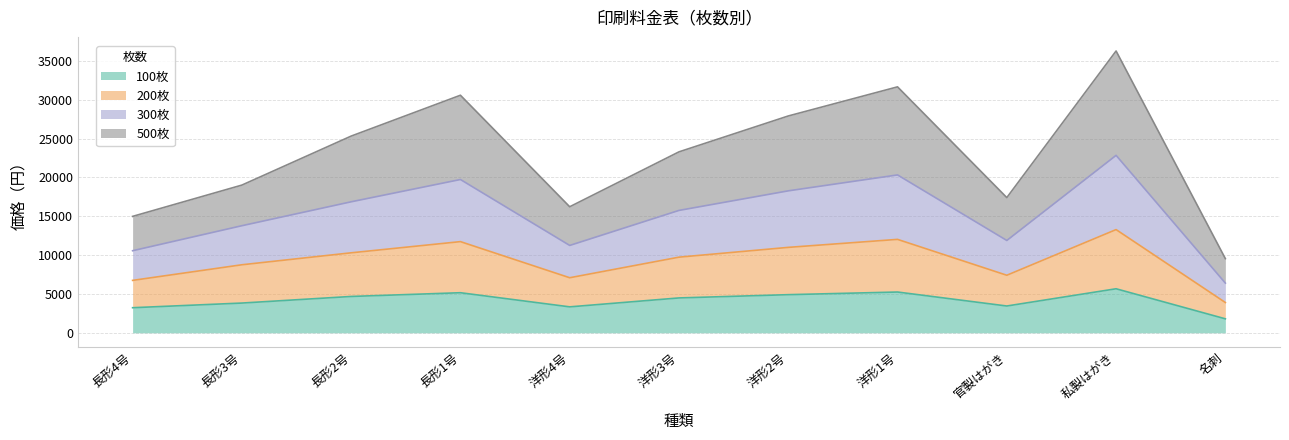

The value of 100枚 at 長形2号 is 1985. True or false?

False